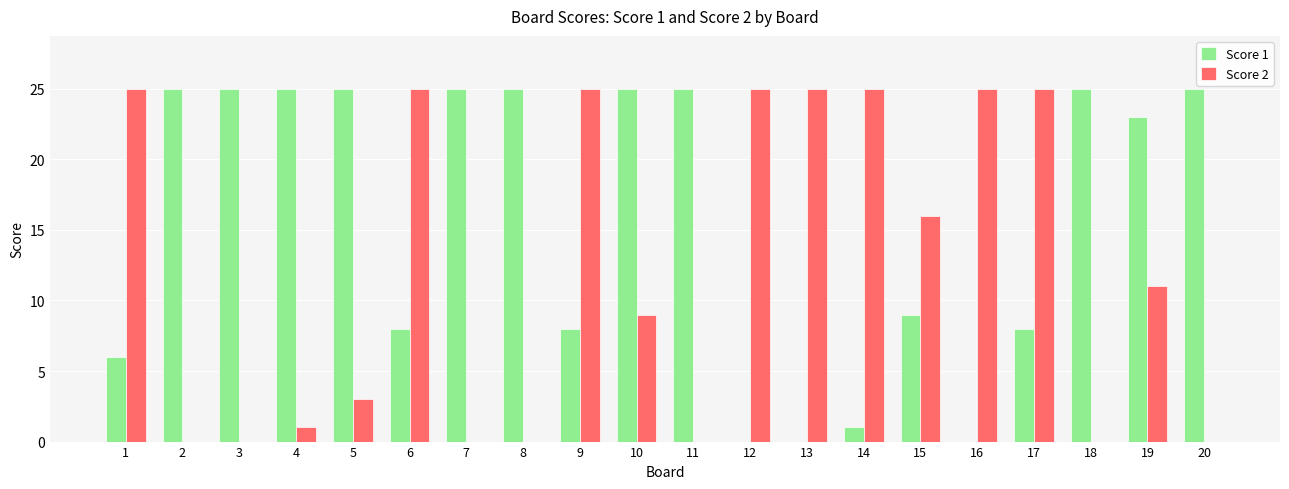

Reading left to right, transcribe all the data shown in this chart.

Score 1: 1=6	2=25	3=25	4=25	5=25	6=8	7=25	8=25	9=8	10=25	11=25	12=0	13=0	14=1	15=9	16=0	17=8	18=25	19=23	20=25
Score 2: 1=25	2=0	3=0	4=1	5=3	6=25	7=0	8=0	9=25	10=9	11=0	12=25	13=25	14=25	15=16	16=25	17=25	18=0	19=11	20=0